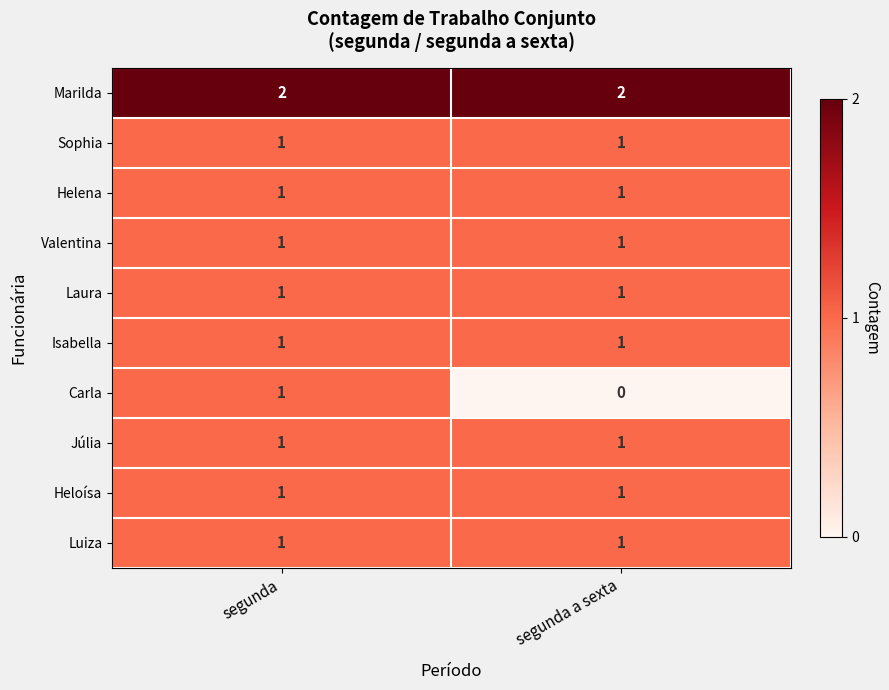

Which label corresponds to the smallest value in the chart?

segunda a sexta